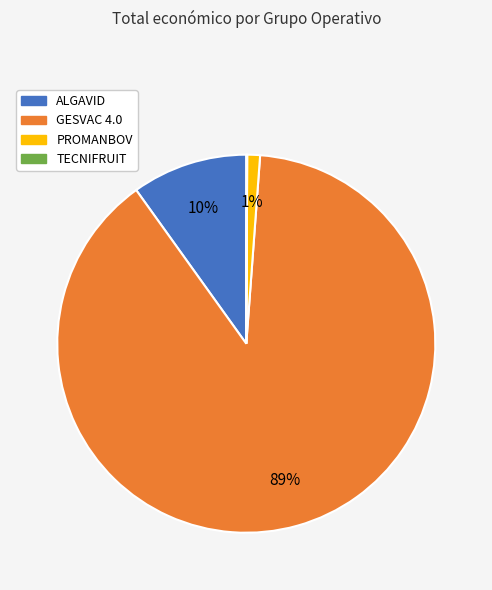

Do ALGAVID and GESVAC 4.0 together represent more than half of the pie?

Yes